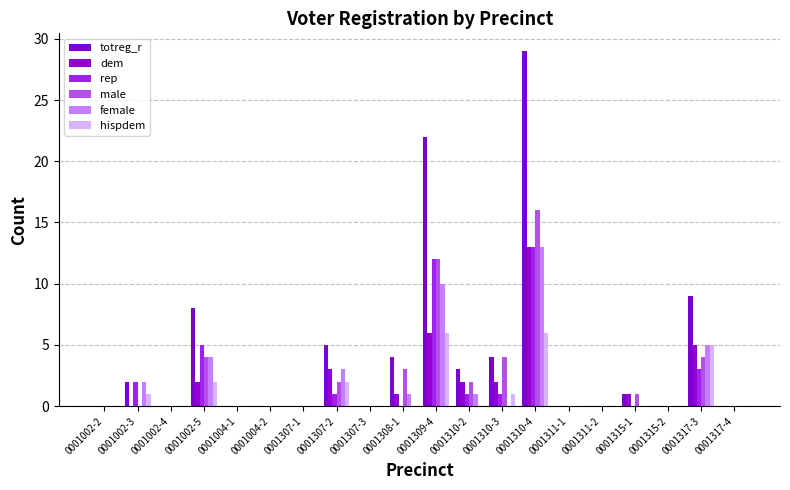

Count the number of categories in the chart.

20